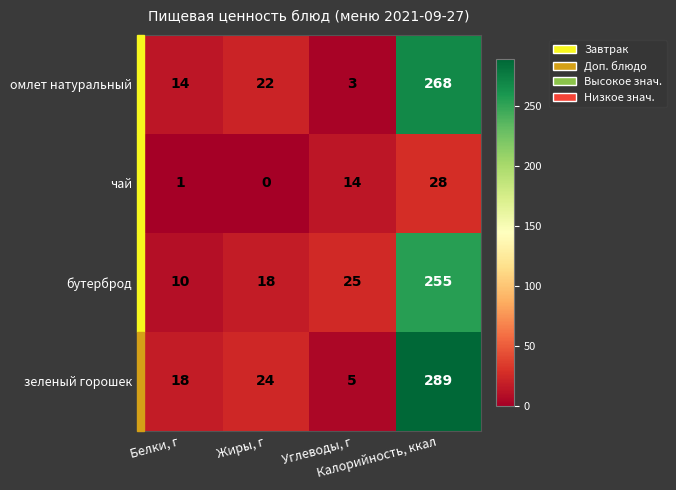

Which series has the widest spread of values?

зеленый горошек